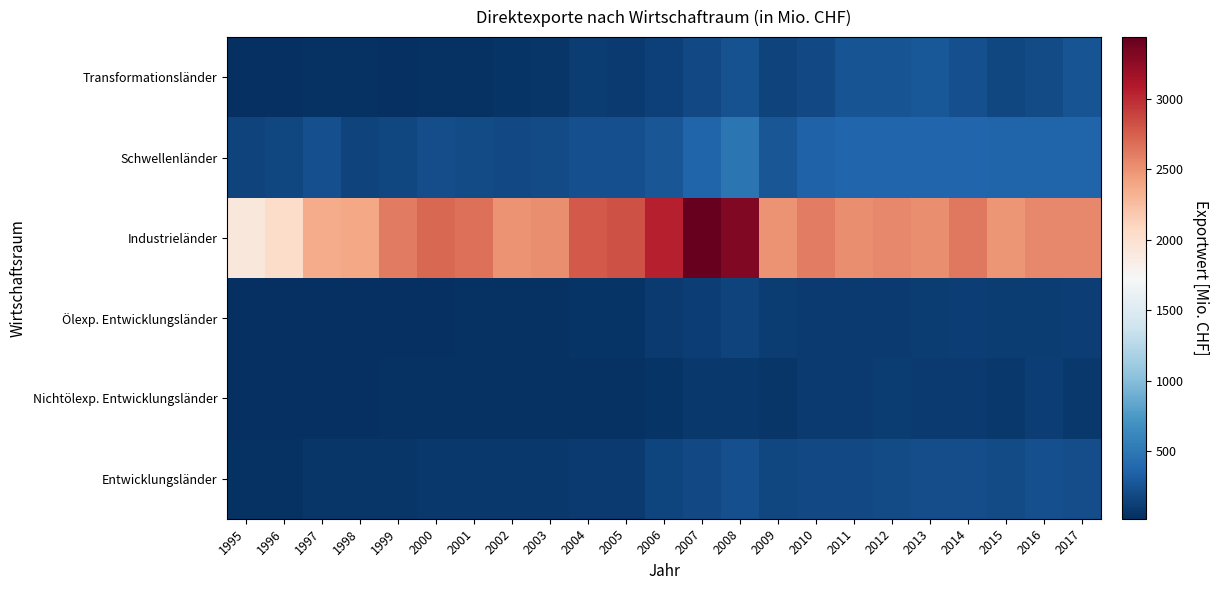

What is the smallest value displayed?

20